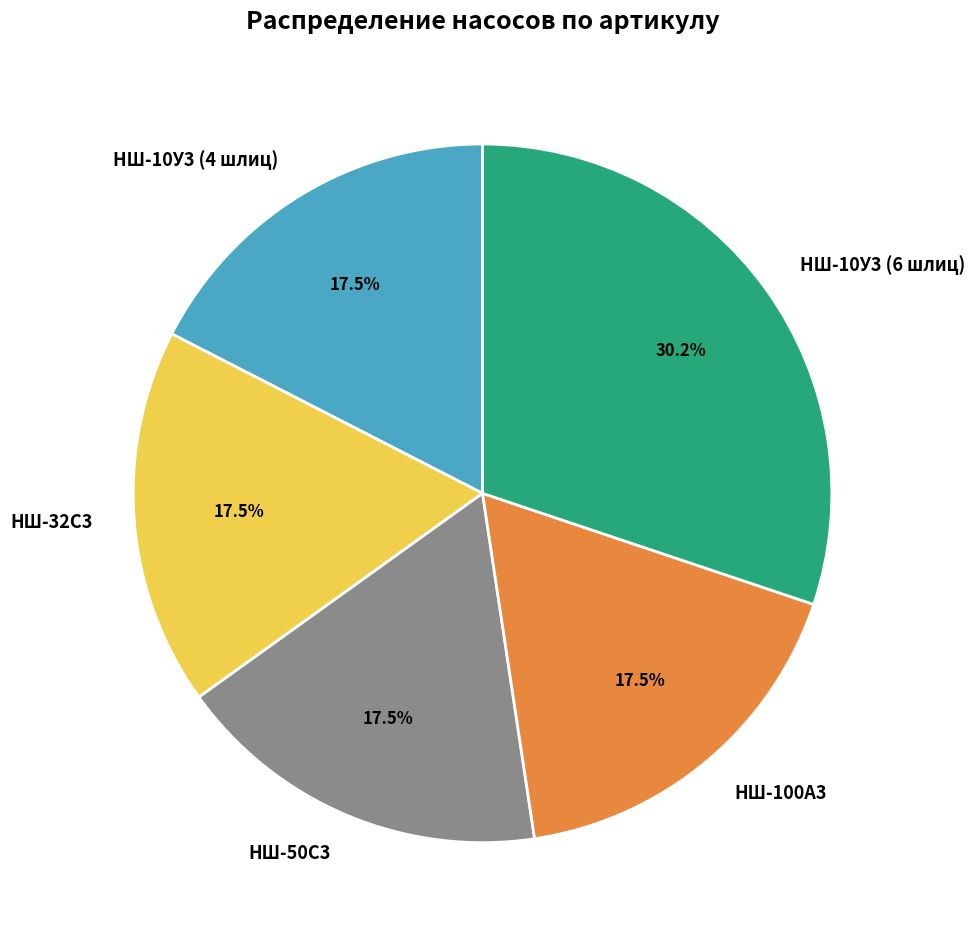

Combined, do НШ-32С3 and НШ-100А3 account for over 50%?

No